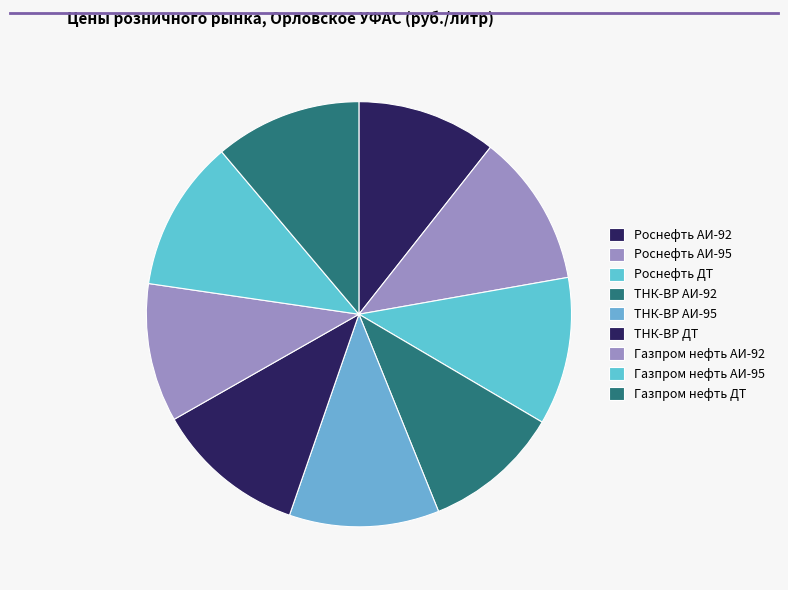

To the nearest percent, what portion does Газпром нефть ДТ represent?

11%